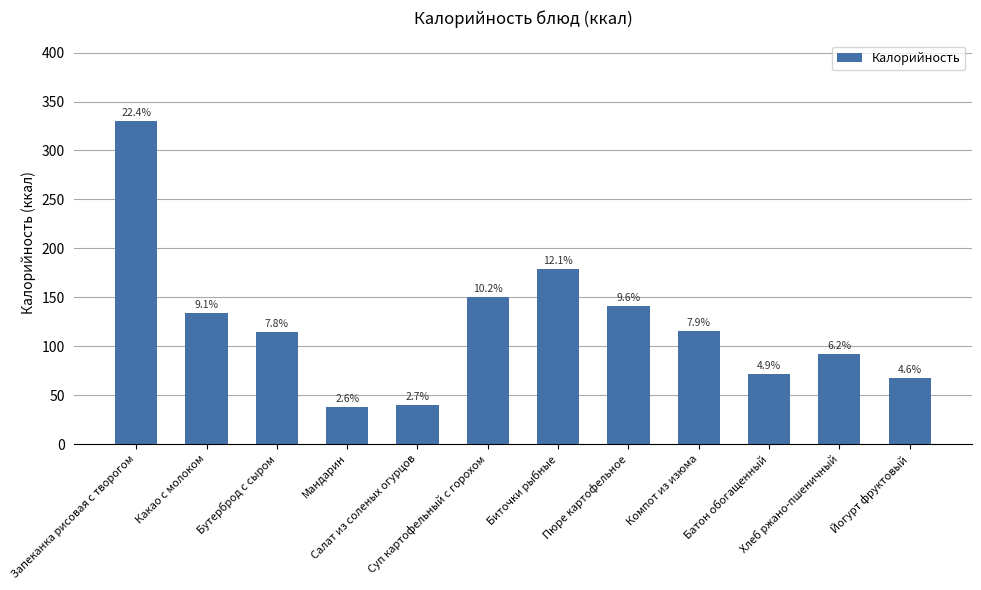

Does the chart contain any negative values?

No